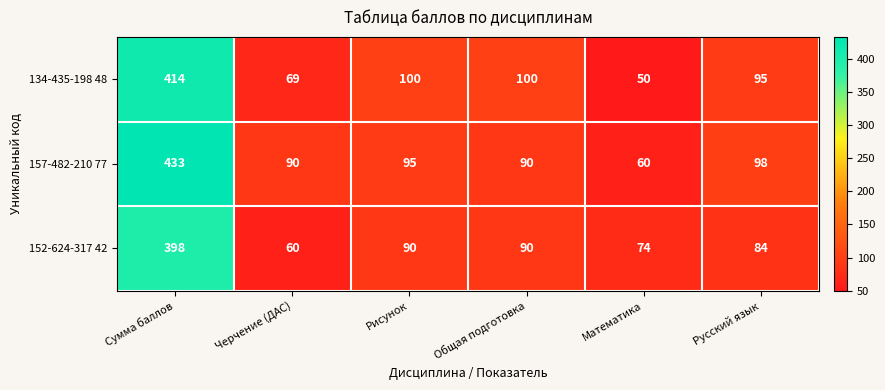

Reading right to left, what are all the values shown in this chart?

134-435-198 48: 95	50	100	100	69	414
157-482-210 77: 98	60	90	95	90	433
152-624-317 42: 84	74	90	90	60	398